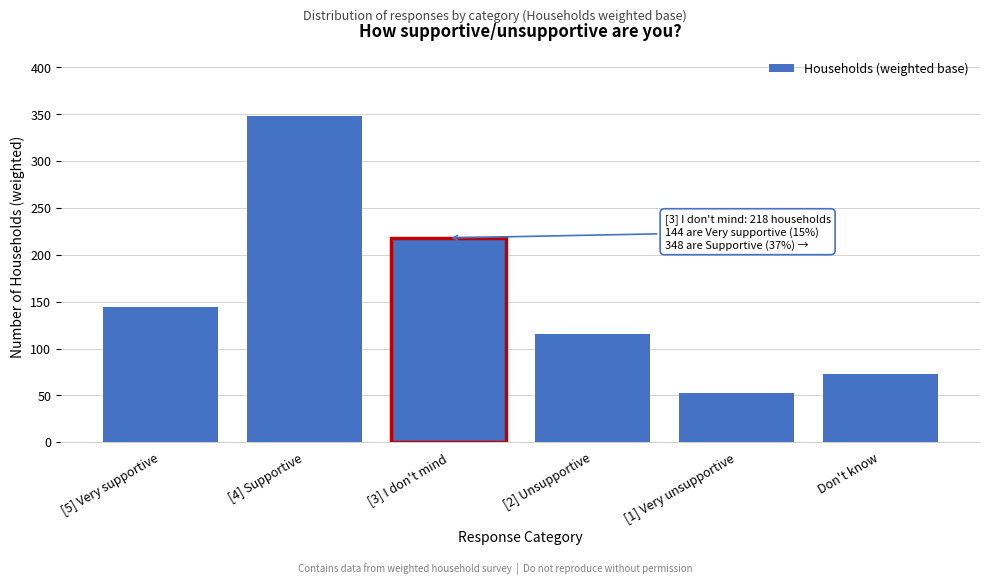

Reading left to right, transcribe all the data shown in this chart.

[5] Very supportive=144	[4] Supportive=348	[3] I don't mind=218	[2] Unsupportive=115	[1] Very unsupportive=52	Don't know=73